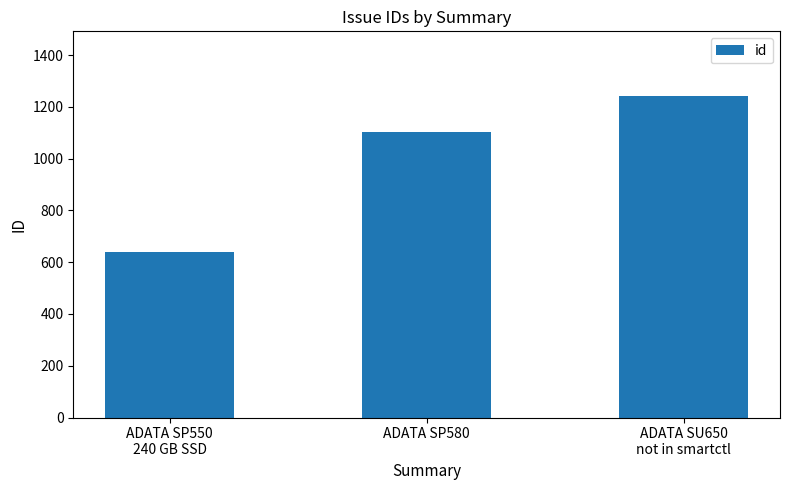

Where is the data nearest to the value 940?

ADATA SP580